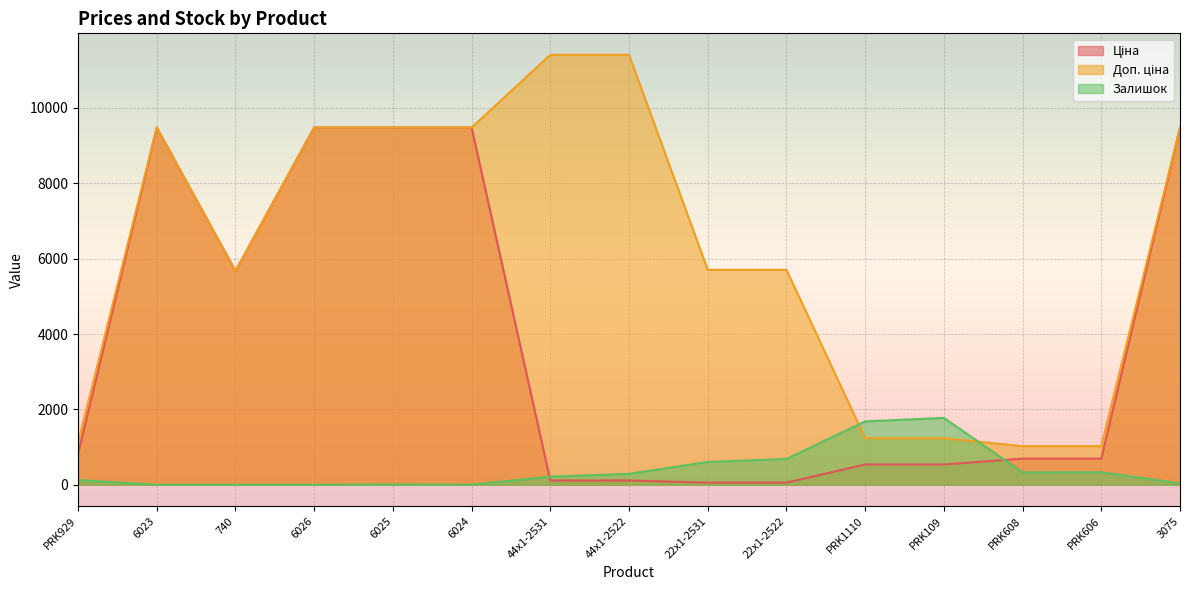

Rank the series at PRK608 from highest to lowest value.

Доп. ціна, Ціна, Залишок